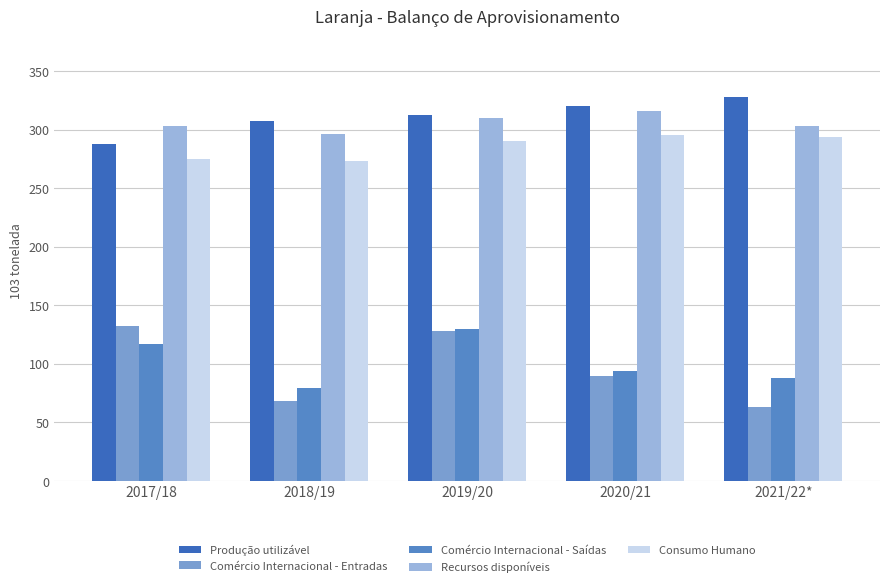

How many distinct data groups are displayed?

5